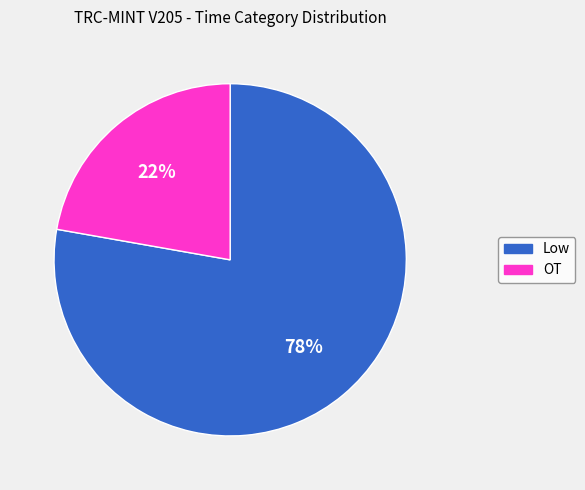

To the nearest percent, what portion does Low represent?

78%